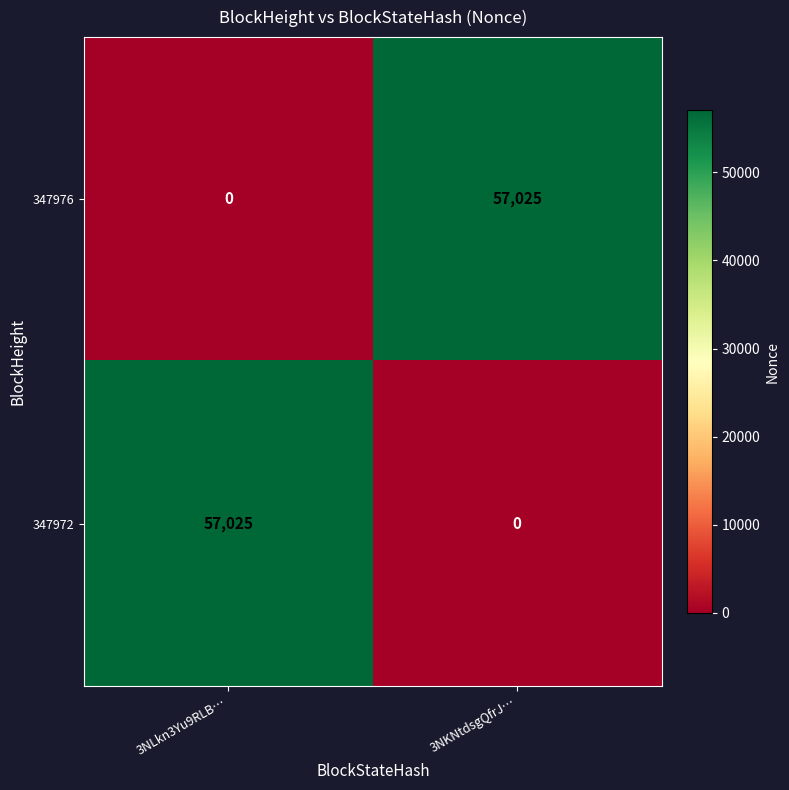

What is the difference between the highest and lowest values at 3NLkn3Yu9RLB…?

57025